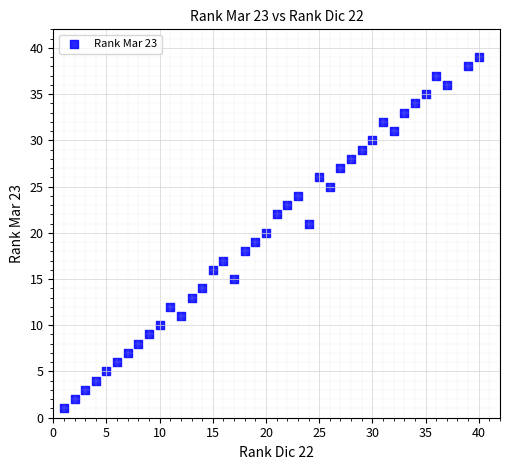

What is the range of X values (max minus min)?

39